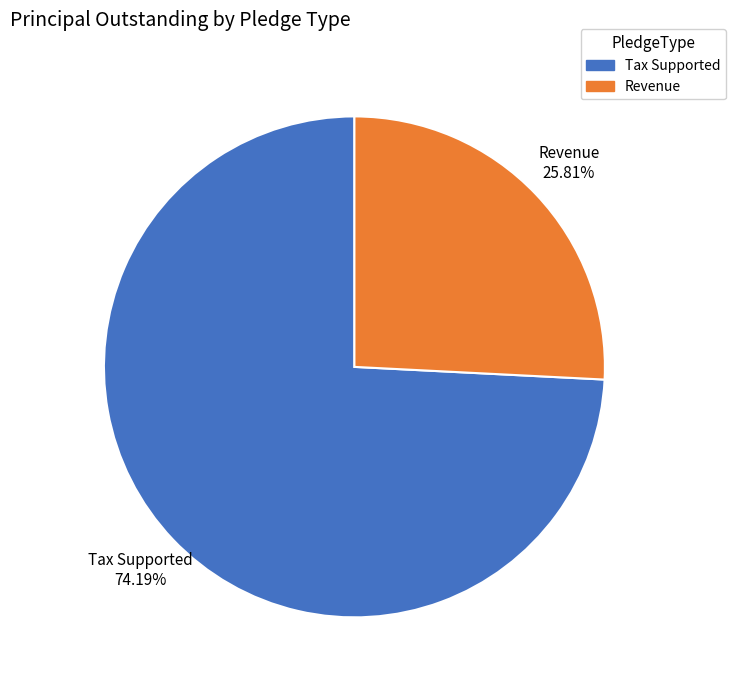

To the nearest percent, what is the combined percentage of Tax Supported and Revenue?

100%